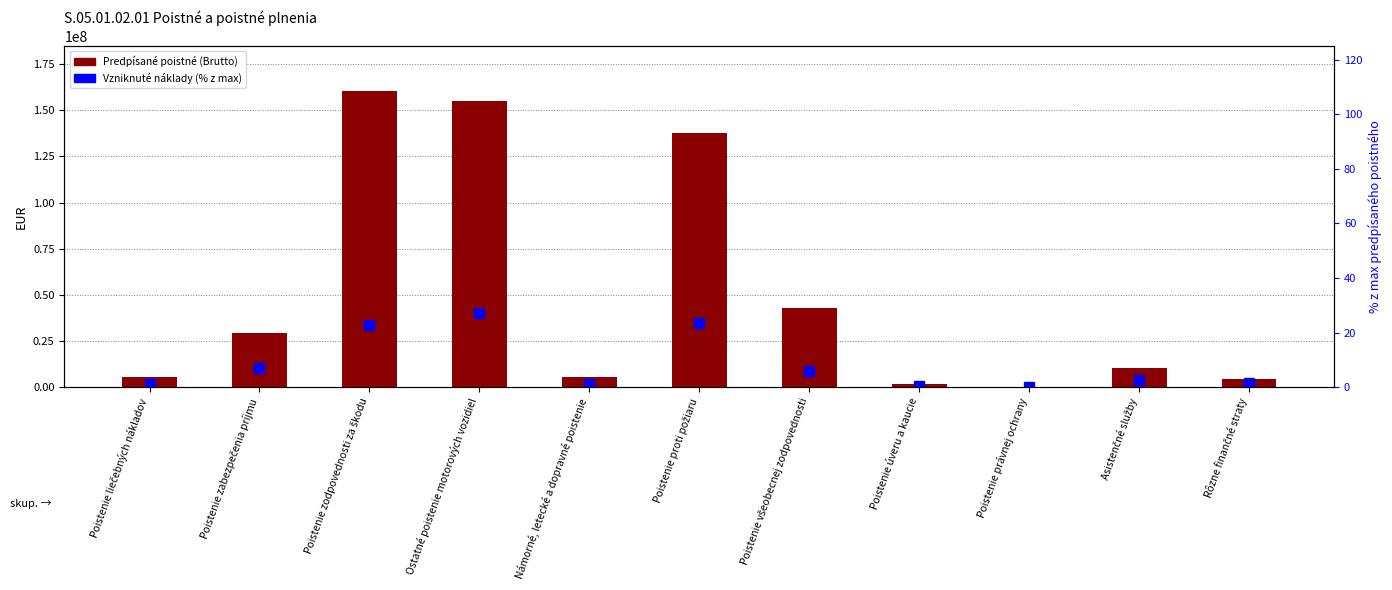

What is the approximate value of Vzniknuté náklady (% z max) at Ostatné poistenie motorových vozidiel?

27.2